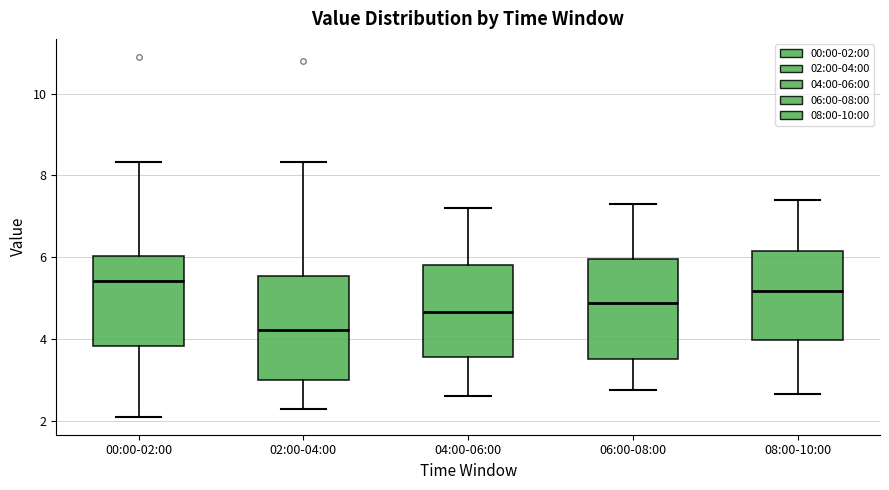

Where is the upper edge of the box for 02:00-04:00 on the y-axis? The values are not printed on the chart, so give them approximately, as read against the axis.

5.6